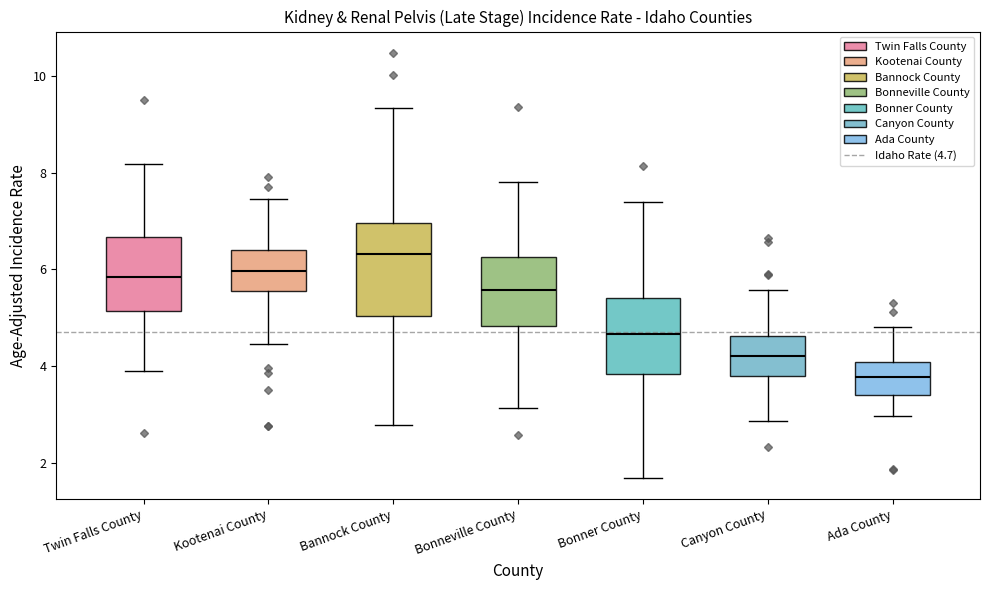

Reading left to right, read every box against the y-axis: the position of its median line, the range the box covers, and the ends of its whiskers. The values are not printed on the chart, so give them approximately, as read against the axis.

Twin Falls County: median 5.8, box 5.2 to 6.6, whiskers 3.8 to 8.2
Kootenai County: median 6.0, box 5.6 to 6.4, whiskers 4.4 to 7.4
Bannock County: median 6.4, box 5.0 to 7.0, whiskers 2.8 to 9.4
Bonneville County: median 5.6, box 4.8 to 6.2, whiskers 3.2 to 7.8
Bonner County: median 4.6, box 3.8 to 5.4, whiskers 1.6 to 7.4
Canyon County: median 4.2, box 3.8 to 4.6, whiskers 2.8 to 5.6
Ada County: median 3.8, box 3.4 to 4.0, whiskers 3.0 to 4.8